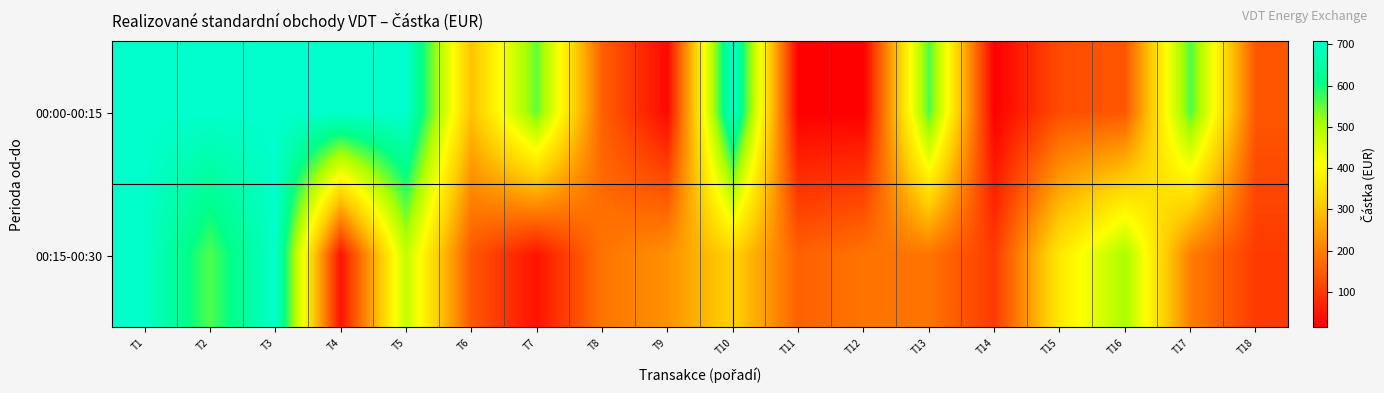

Which series changed the most between T10 and T14?

00:00-00:15